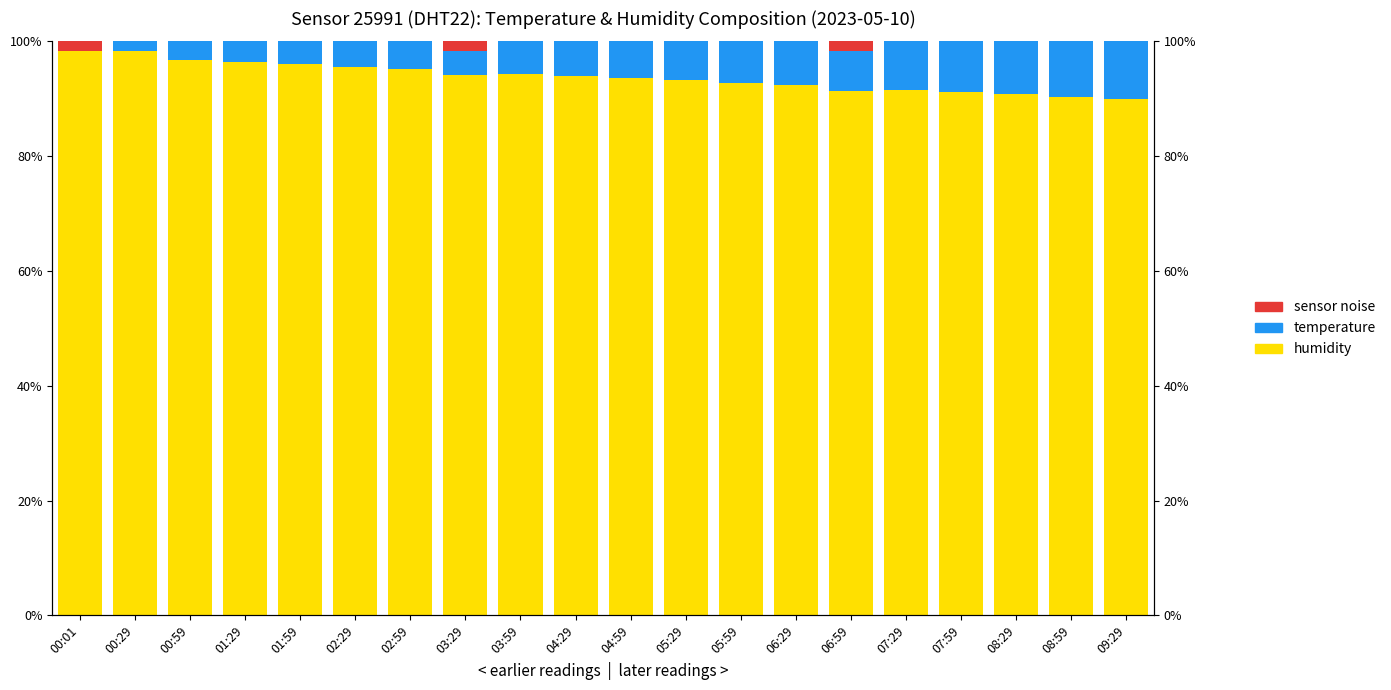

Which series has the widest spread of values?

temperature